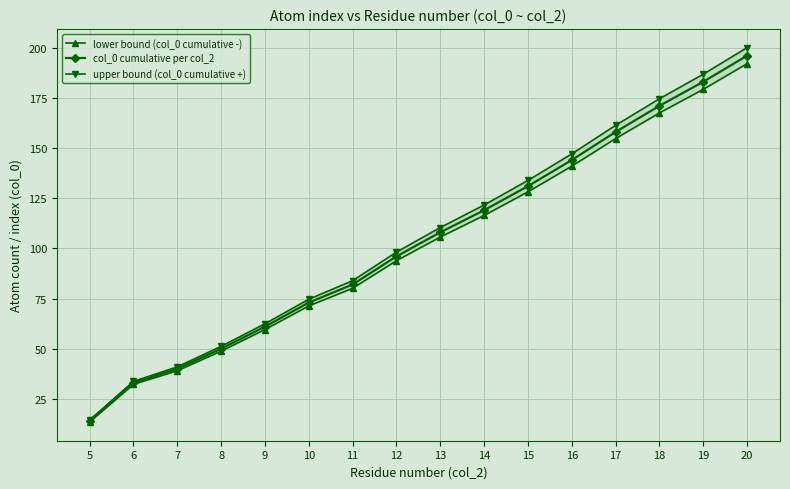

What is the total value across all series at 7?

120.0